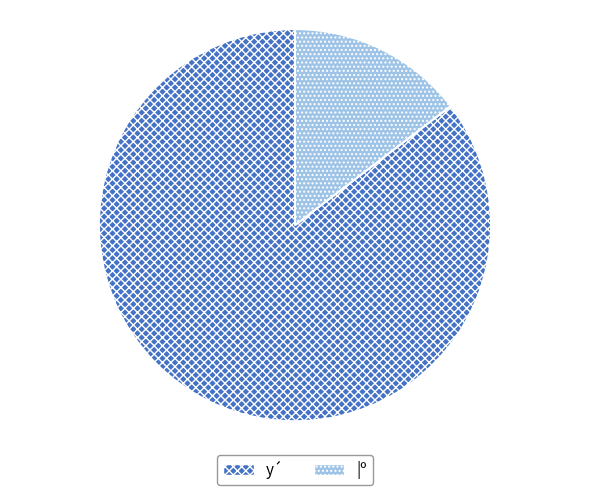

To the nearest percent, what is the combined percentage of |º and y´?

100%